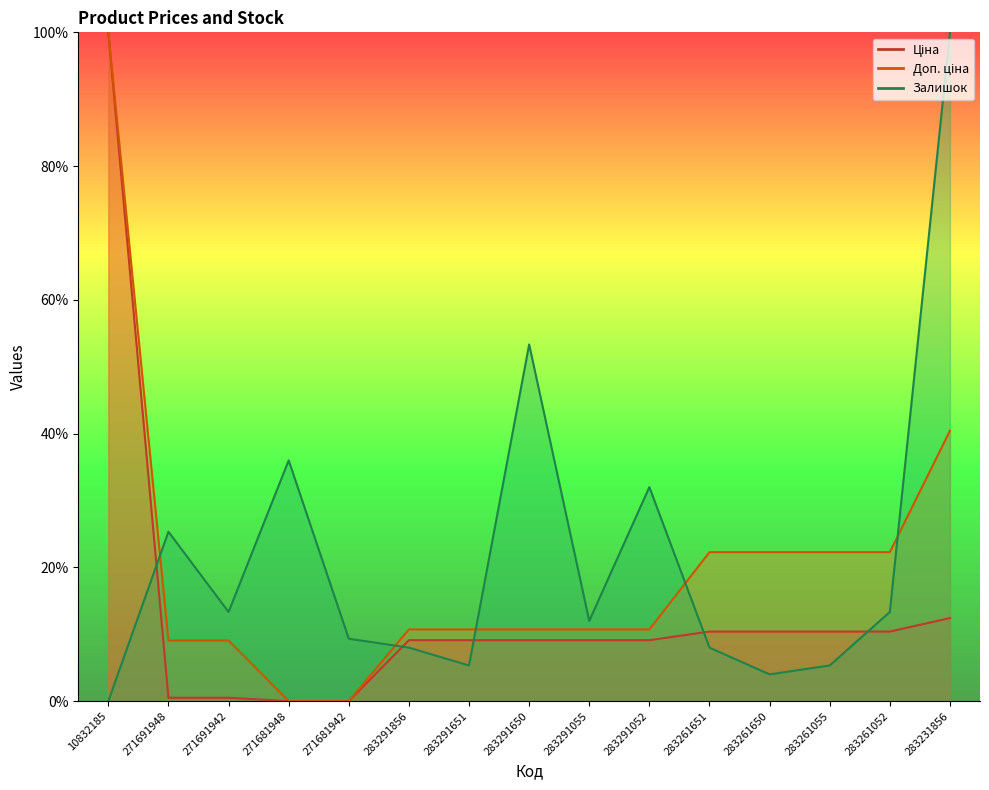

True or false: Ціна and Доп. ціна intersect in this chart.

False